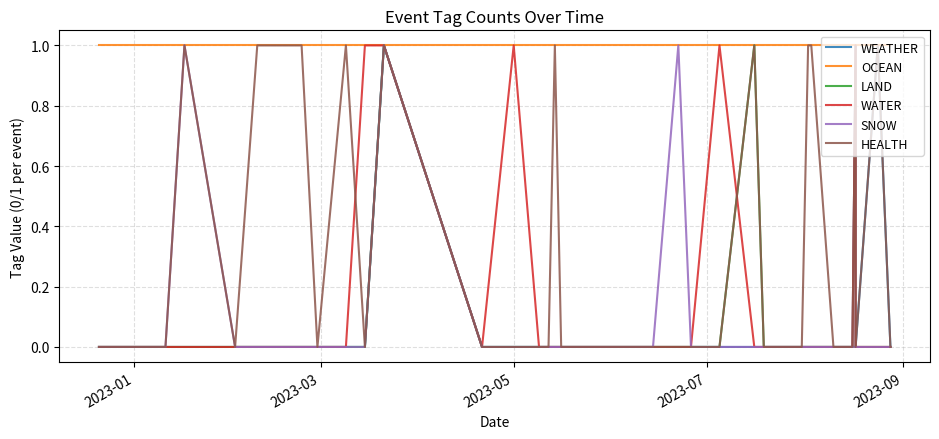

True or false: OCEAN and SNOW cross at least once.

False